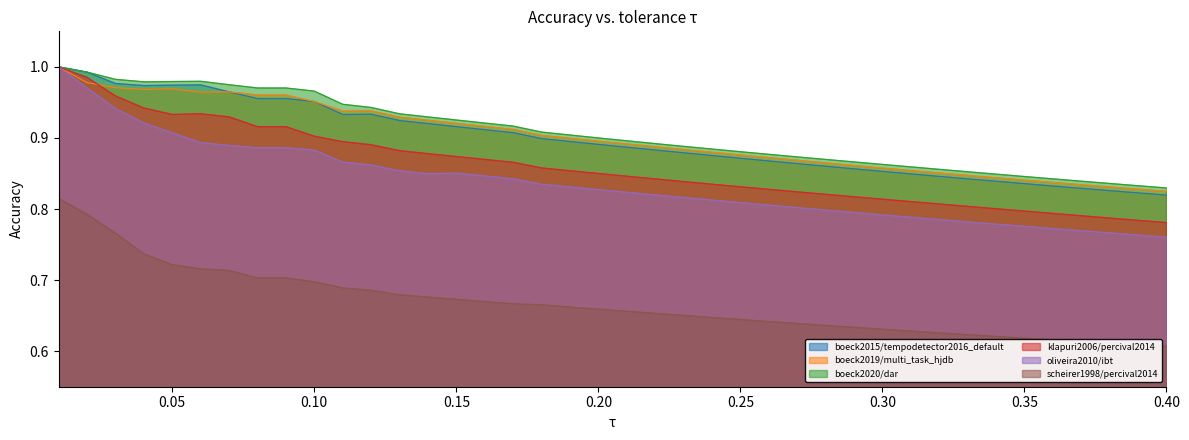

In boeck2019/multi_task_hjdb, how many points are lower than both neighbors (excluding endpoints)?

3